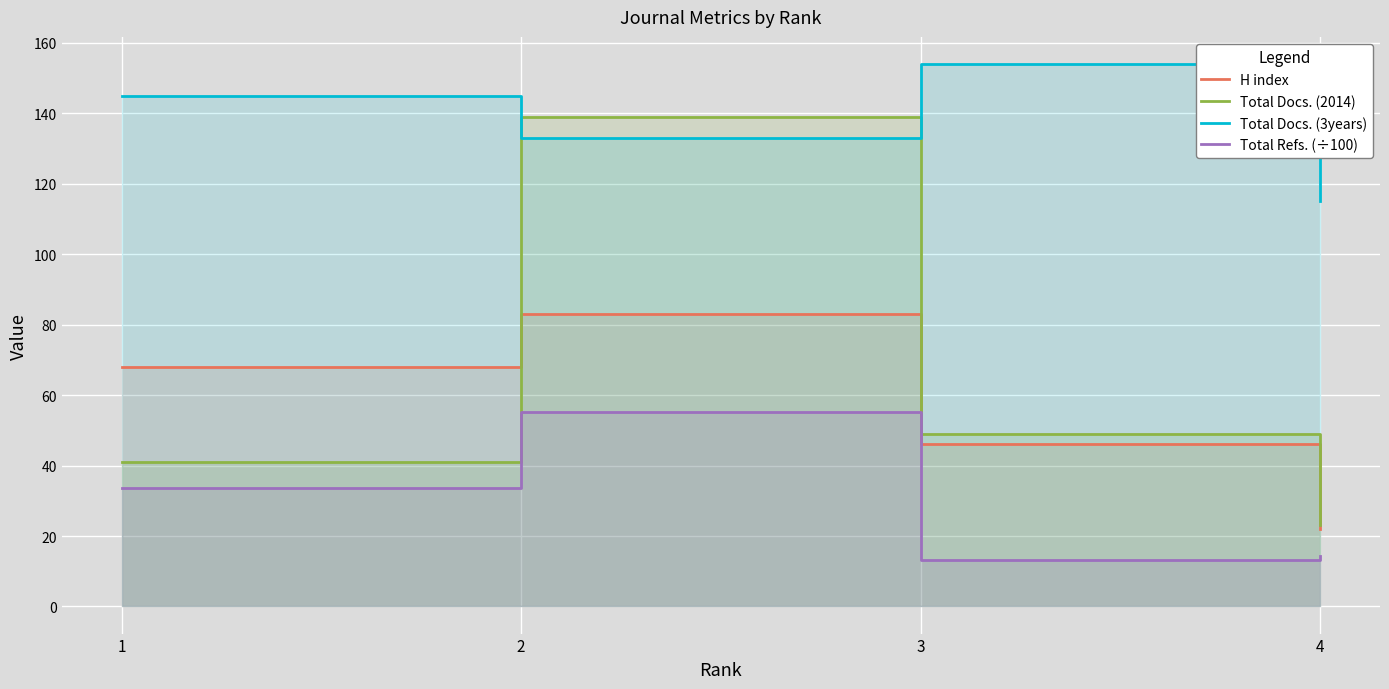

Count the number of data series in this chart.

4